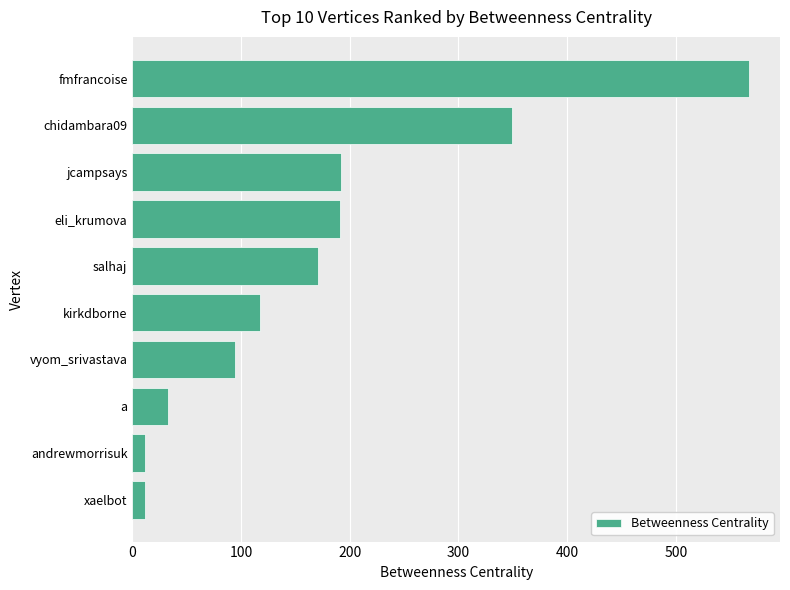

Between jcampsays and kirkdborne, which is larger?

jcampsays